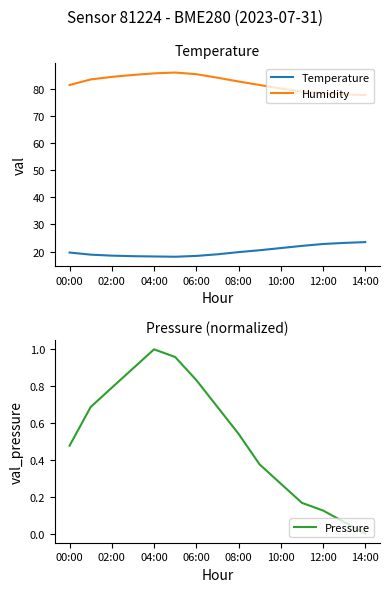

True or false: Humidity and Pressure intersect in this chart.

False